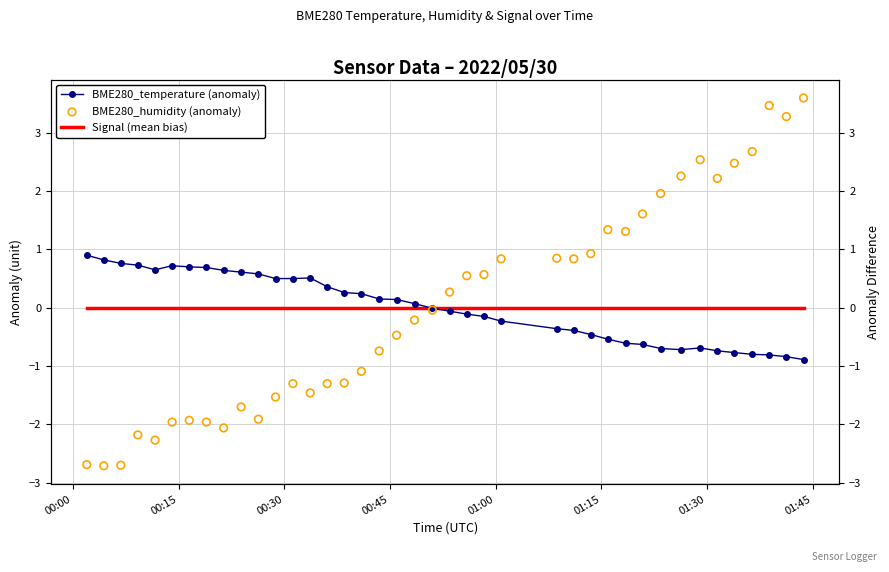

Is the value of Signal (mean bias) at 16 greater than the value of BME280_temperature (anomaly) at 11?

No